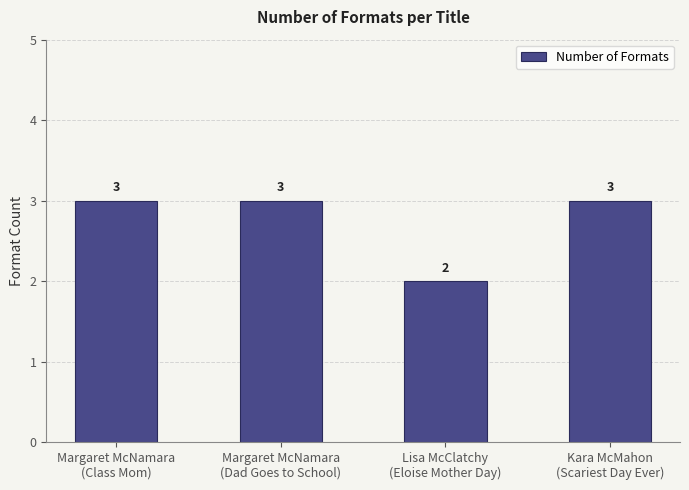

The chart shows a value of 3 at Margaret McNamara
(Dad Goes to School). True or false?

True